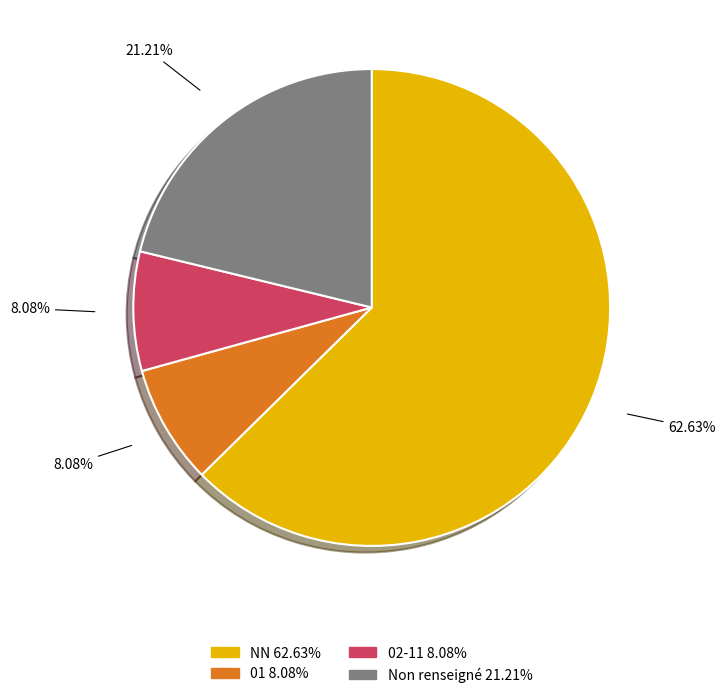

Between 01 8.08% and NN 62.63%, which is larger?

NN 62.63%